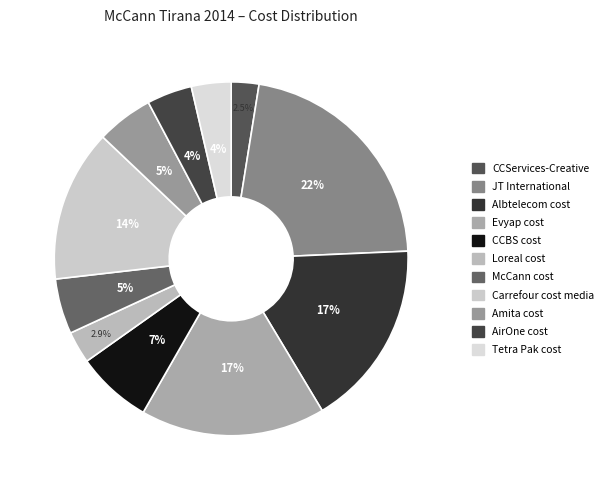

To the nearest percent, what percentage of the pie is JT International?

22%